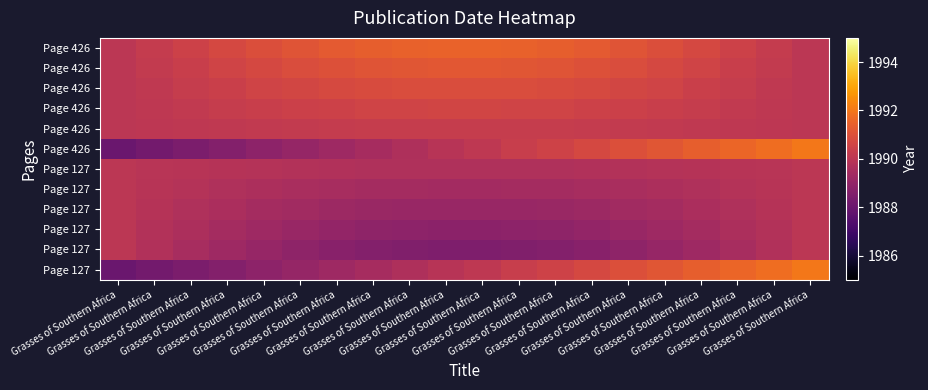

Count the number of categories in the chart.

20